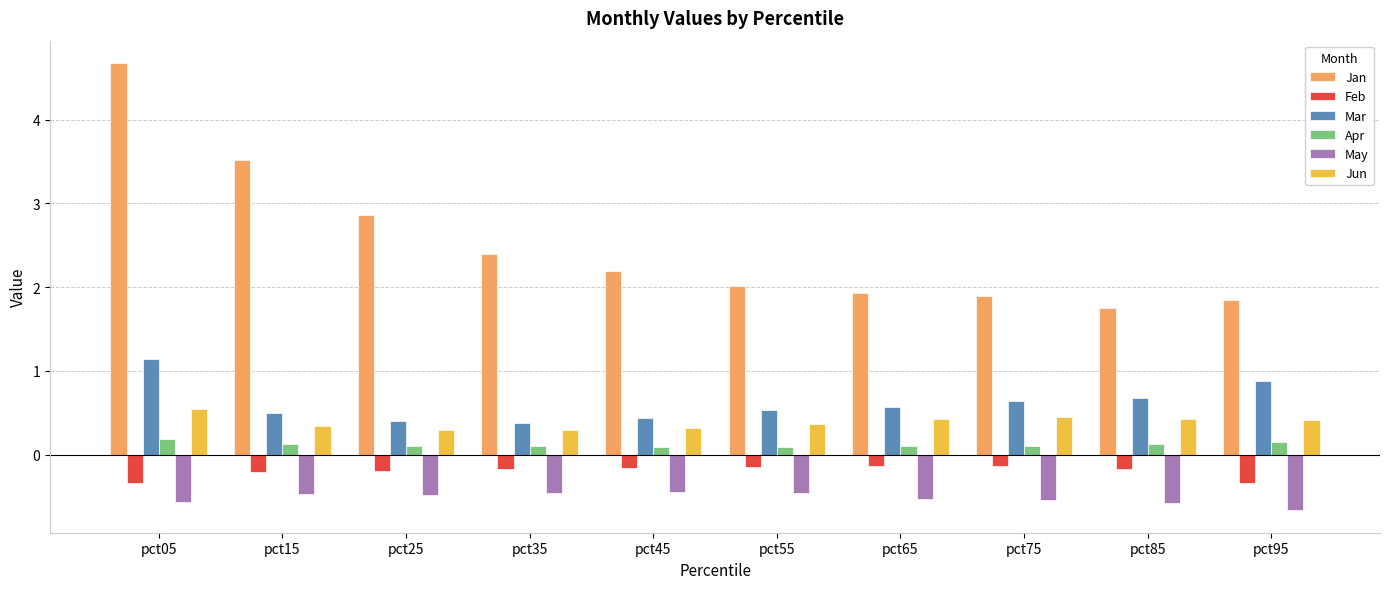

What are all the series names shown in the legend?

Jan, Feb, Mar, Apr, May, Jun